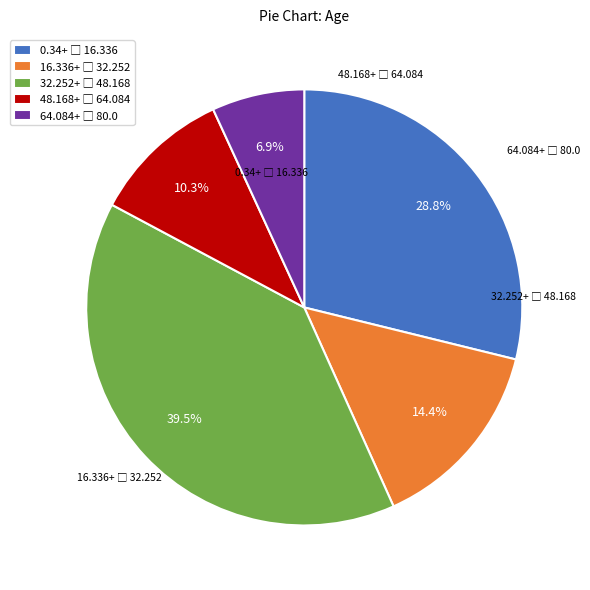

Is there a majority slice in this chart?

No